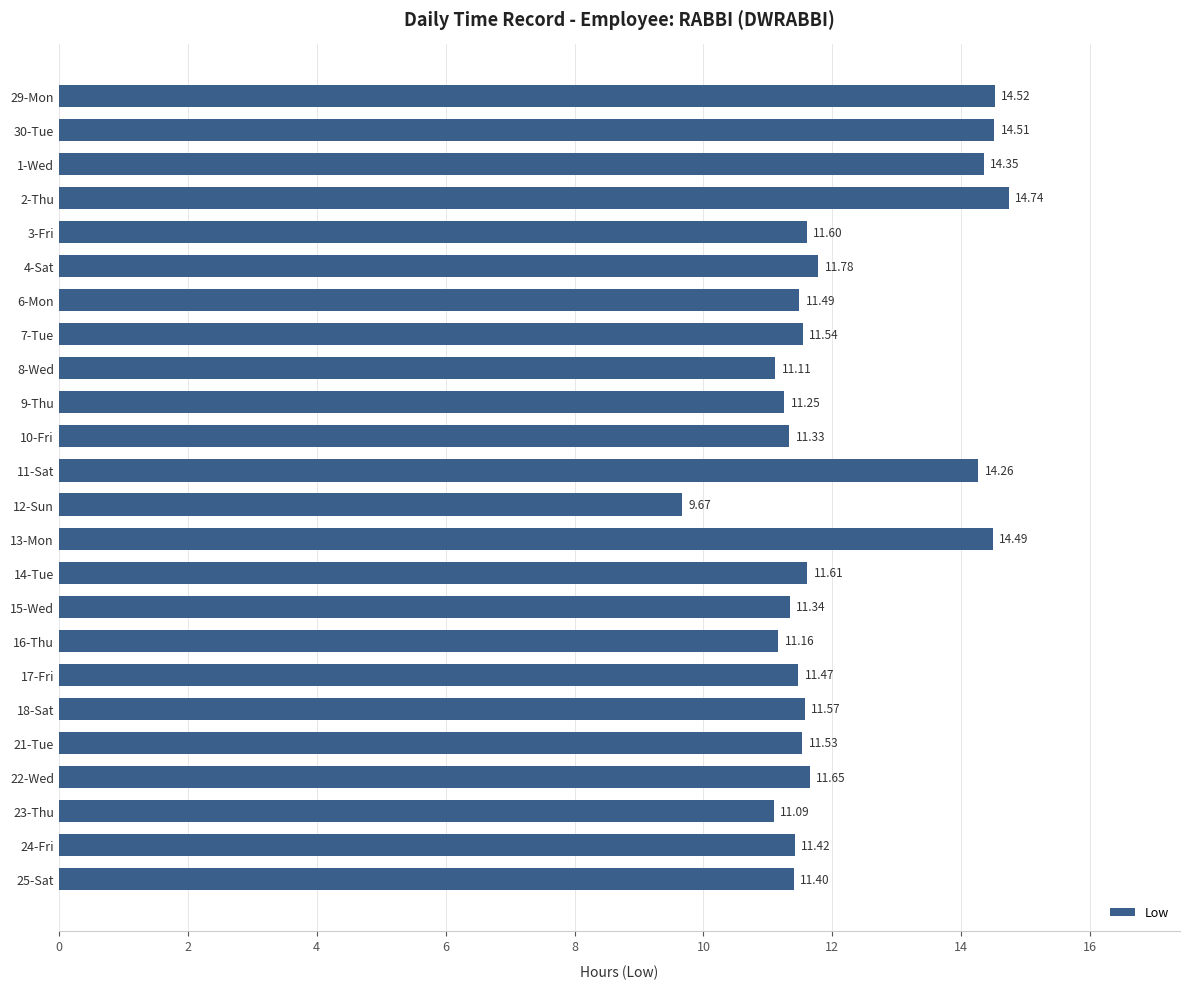

Approximately how many times larger is the value at 10-Fri compared to 21-Tue?

1.0